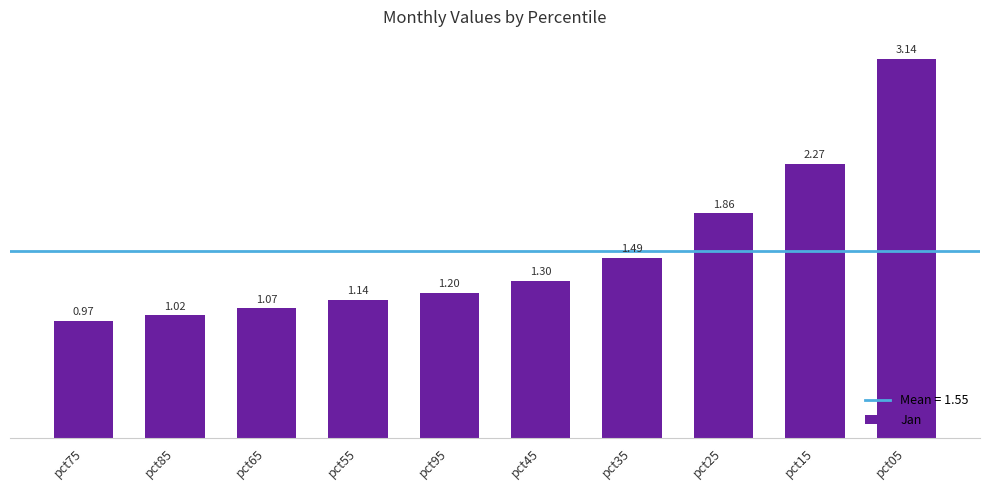

How many series are shown in this chart?

1